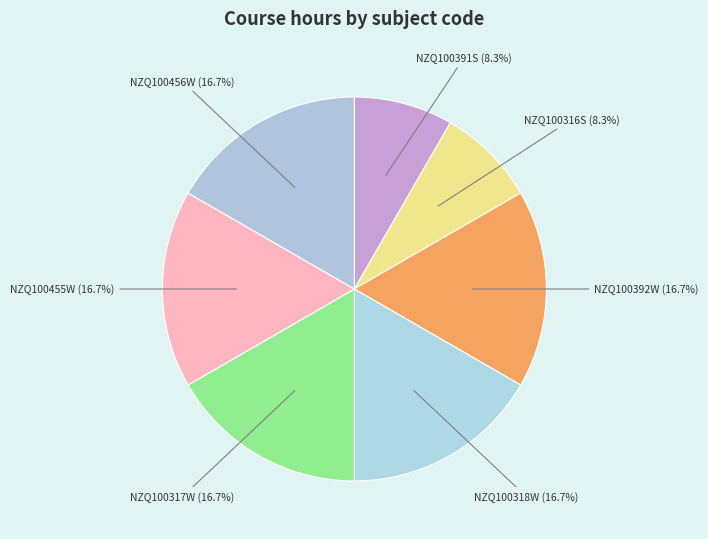

Count the number of slices in the pie.

7